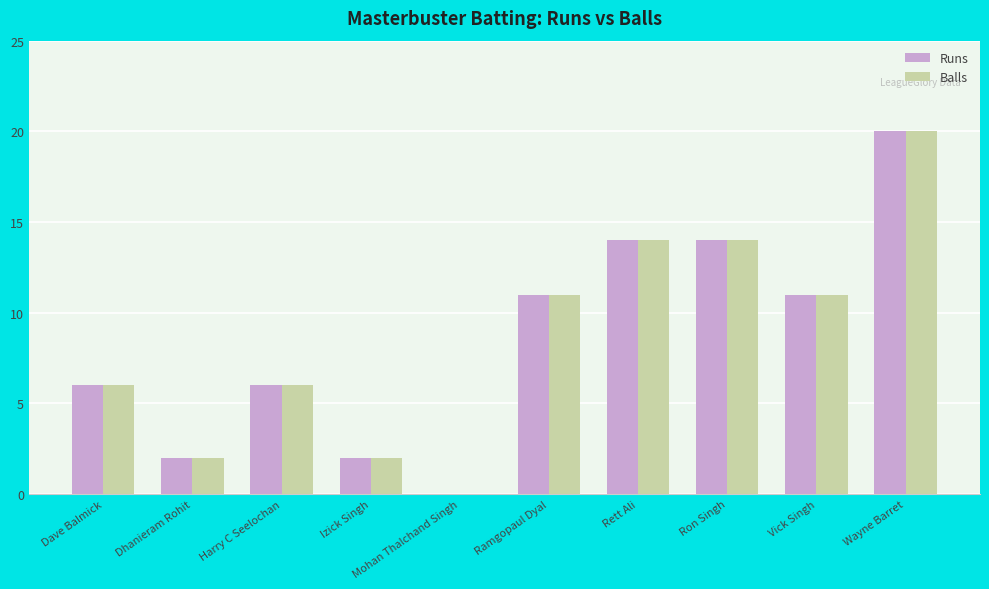

How many series are shown in this chart?

2